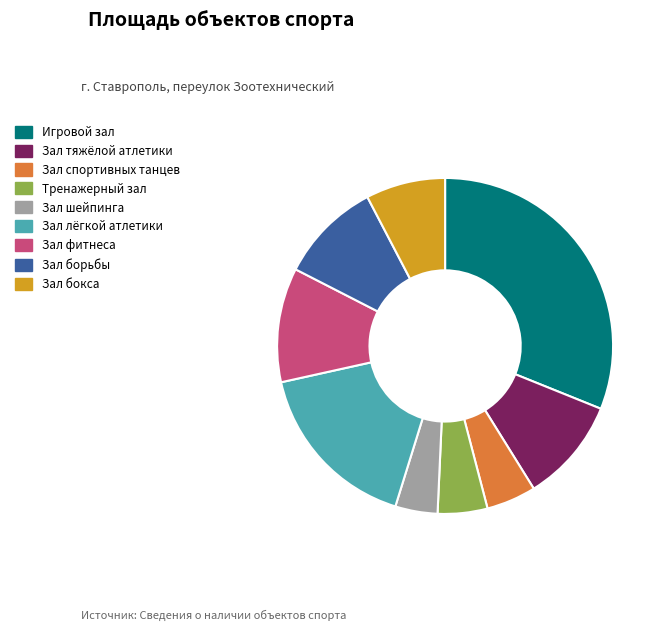

Is the sum of Игровой зал and Зал бокса greater than half?

No